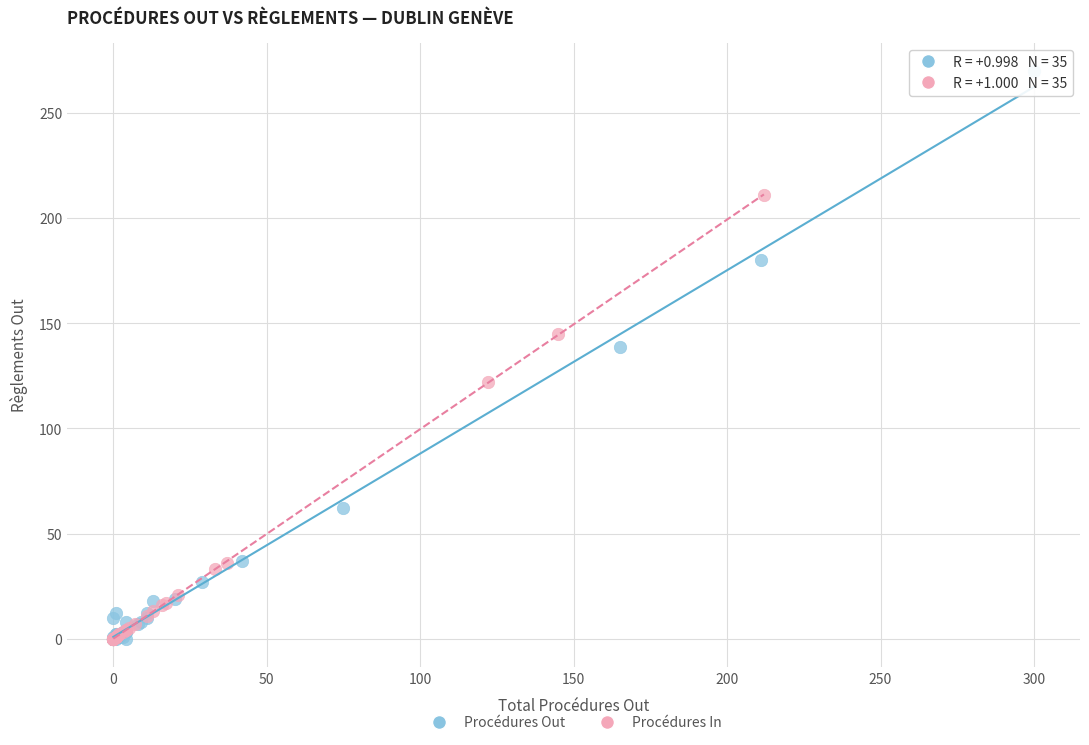

Which series has the widest spread of Y values?

Procédures Out